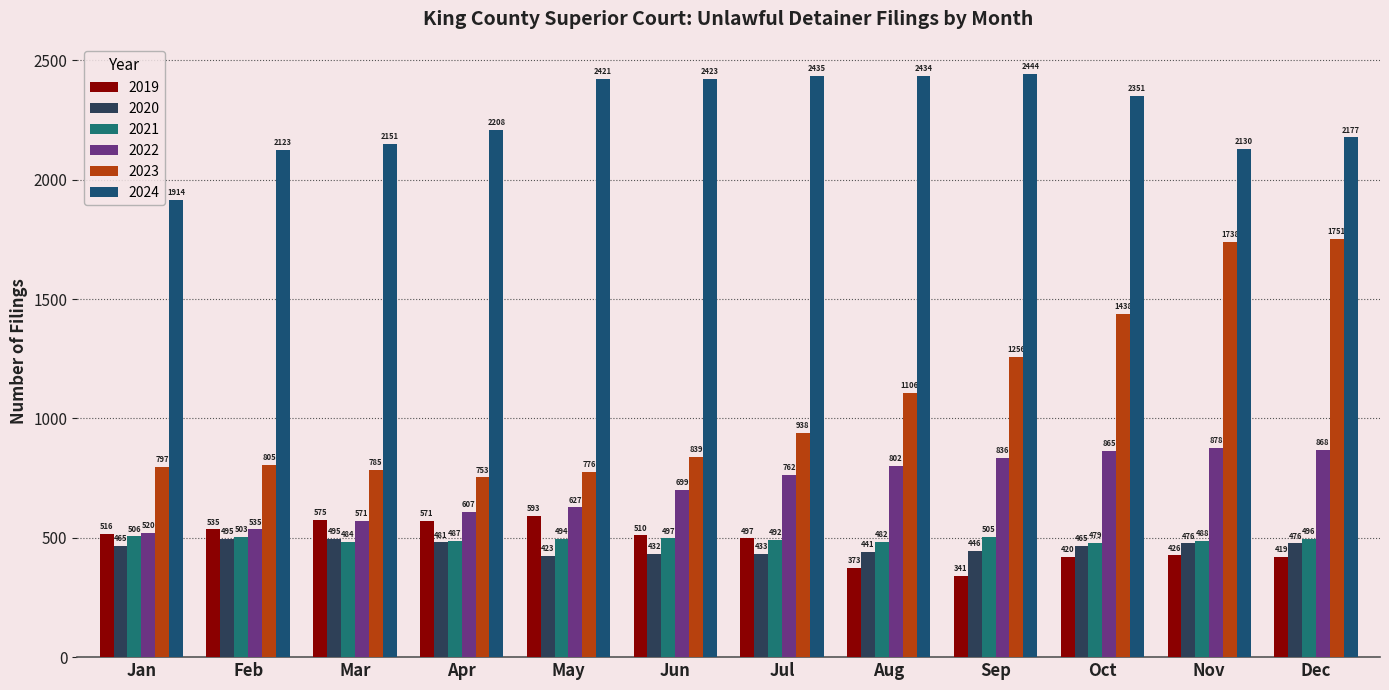

Is it true that 2022 equals 521 at Nov?

False